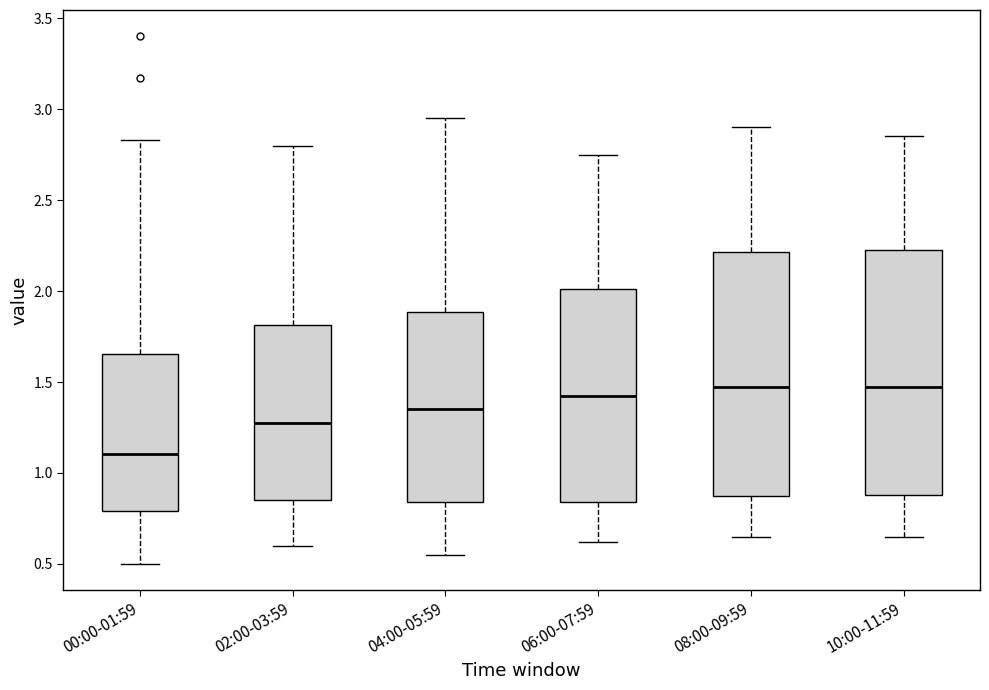

Reading left to right, read every box against the y-axis: the position of its median line, the range the box covers, and the ends of its whiskers. The values are not printed on the chart, so give them approximately, as read against the axis.

00:00-01:59: median 1.10, box 0.80 to 1.65, whiskers 0.50 to 2.85
02:00-03:59: median 1.30, box 0.85 to 1.80, whiskers 0.60 to 2.80
04:00-05:59: median 1.35, box 0.85 to 1.90, whiskers 0.55 to 2.95
06:00-07:59: median 1.45, box 0.85 to 2.00, whiskers 0.60 to 2.75
08:00-09:59: median 1.50, box 0.85 to 2.20, whiskers 0.65 to 2.90
10:00-11:59: median 1.50, box 0.90 to 2.25, whiskers 0.65 to 2.85